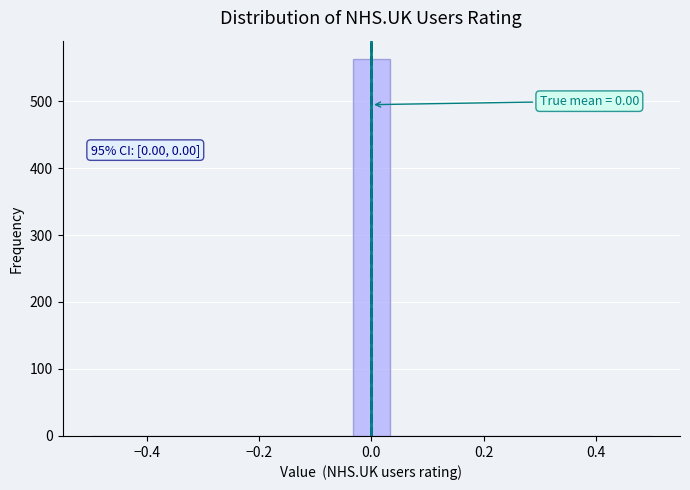

Around what value on the x-axis is the tallest bar? Give the approximate position of its centre, as read against the axis.

0.00